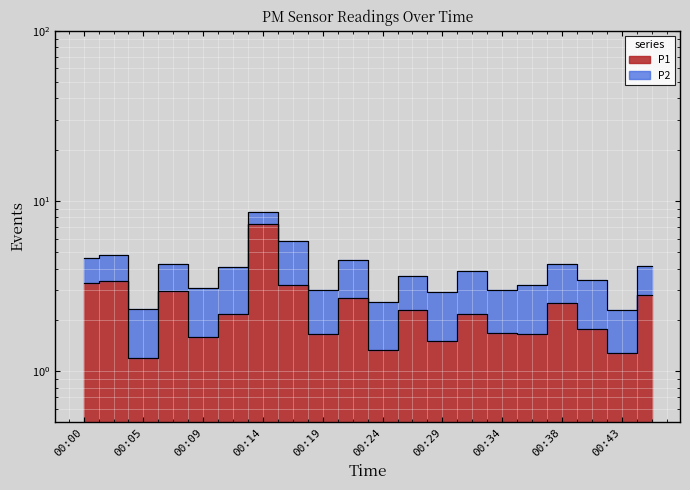

What is the smallest value displayed?

1.2